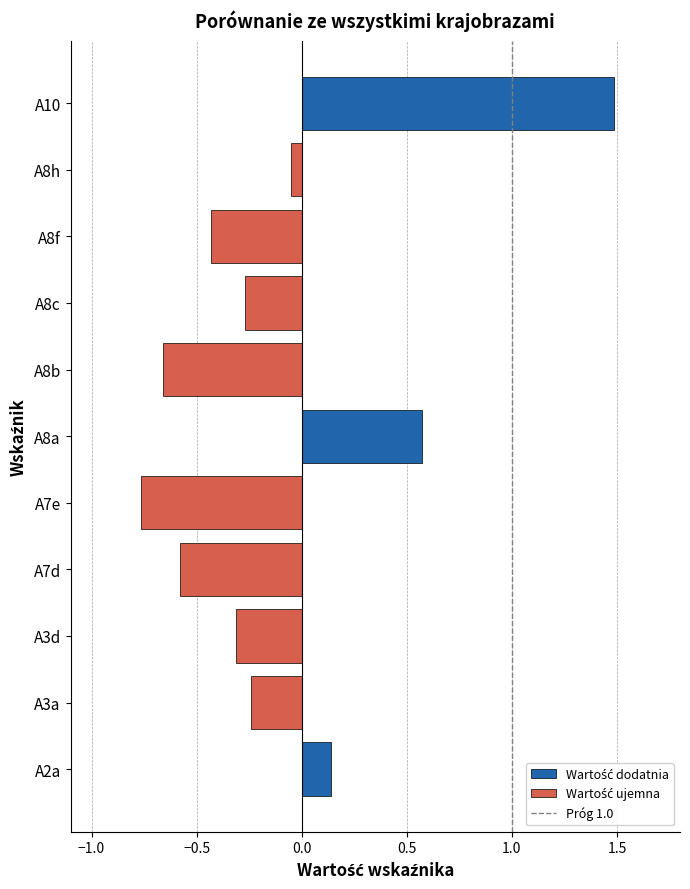

What is the maximum value shown in the chart?

1.5